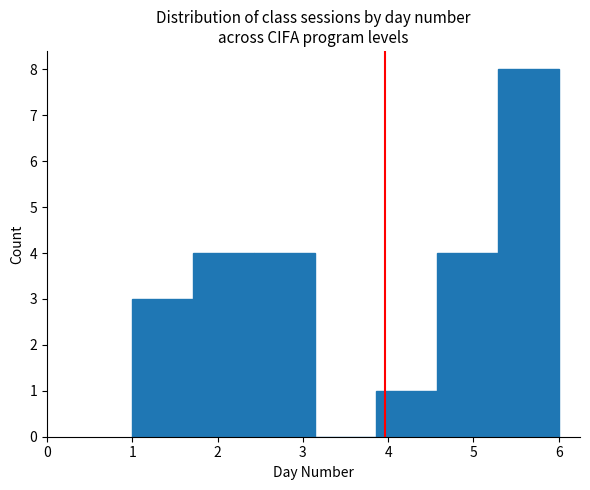

How tall is the bar that spans 2.4 to 3.1 on the x-axis? Neither the bar edges nor the heights are printed on the chart, so give them approximately, as read against the axes.

4